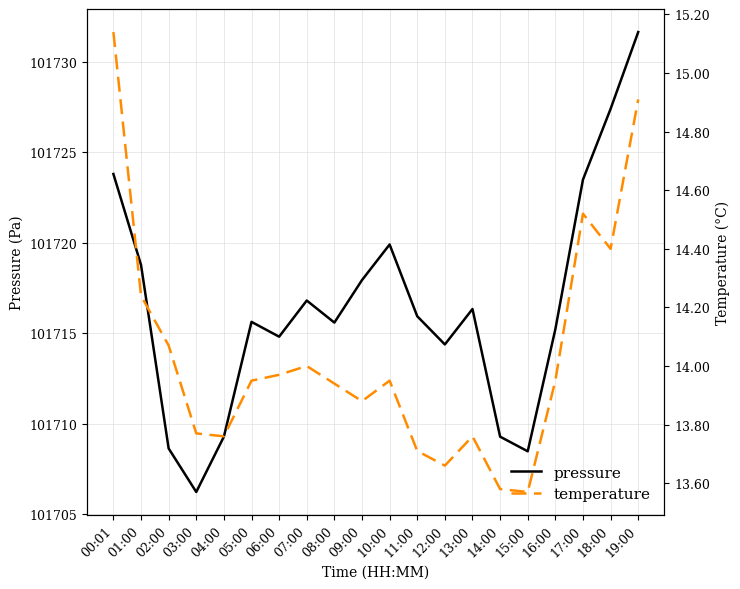

True or false: pressure and temperature cross at least once.

False